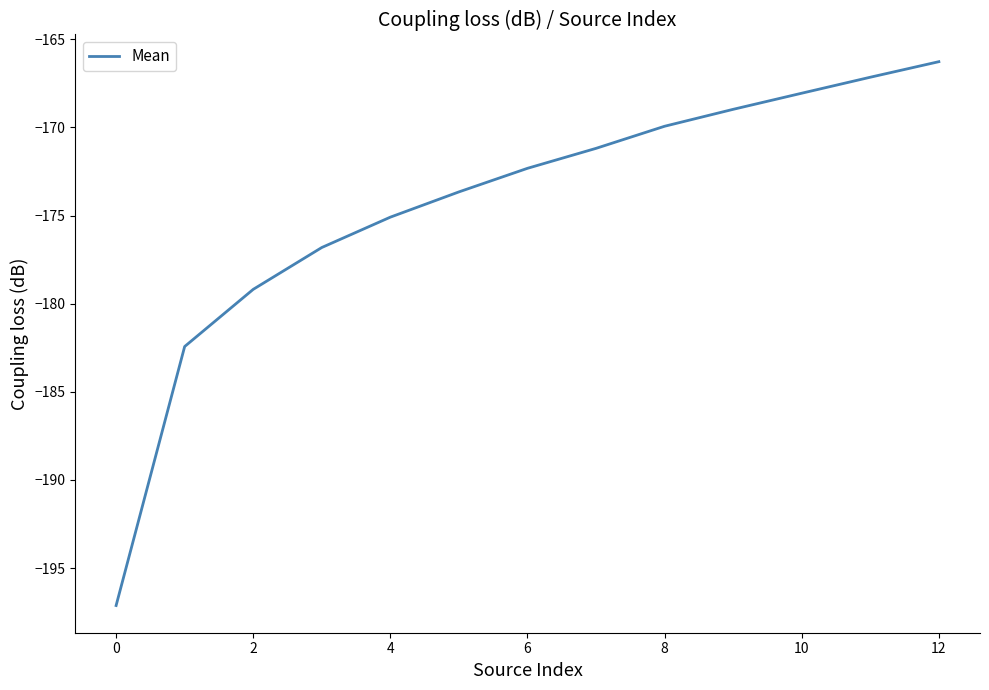

Reading left to right, what are all the values shown in this chart?

-197.1	-182.4	-179.2	-176.8	-175.1	-173.7	-172.3	-171.2	-169.9	-169.0	-168.1	-167.1	-166.3